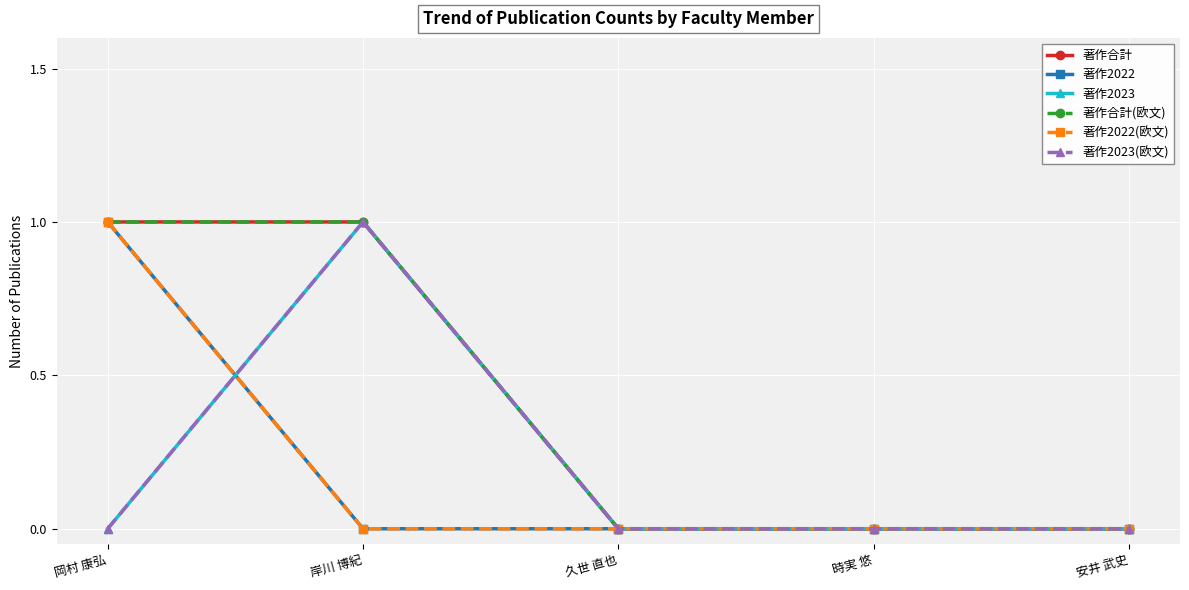

Does the chart have visible grid lines?

Yes